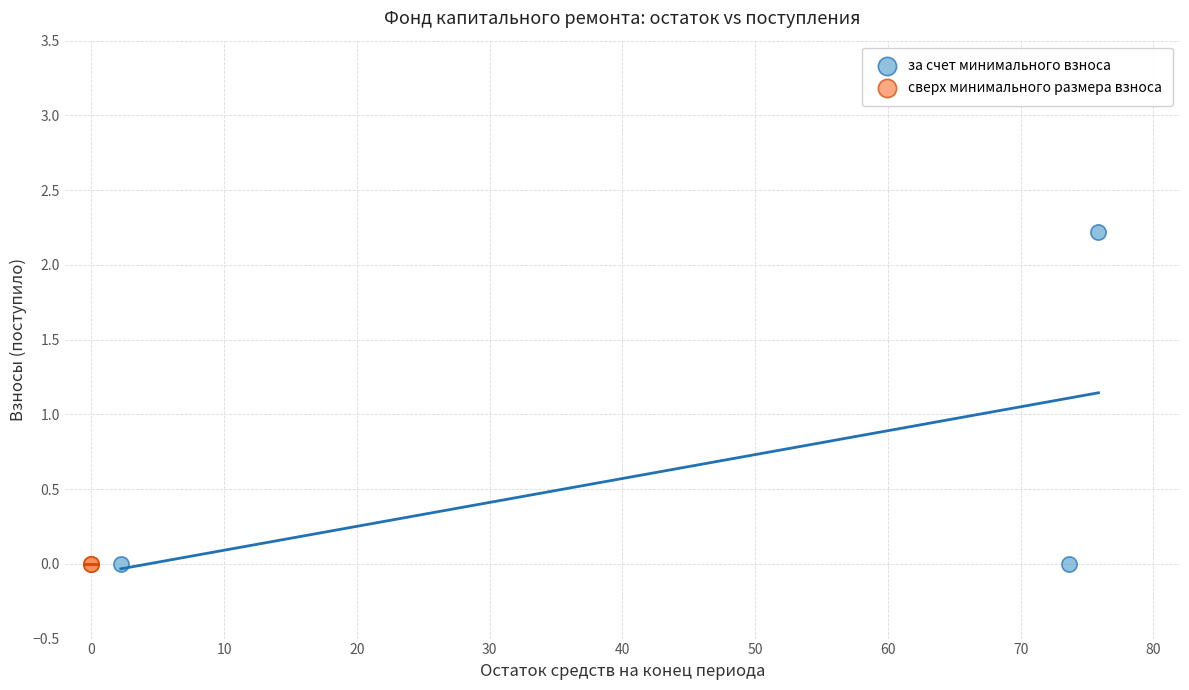

Which series contains the highest Y value?

за счет минимального взноса